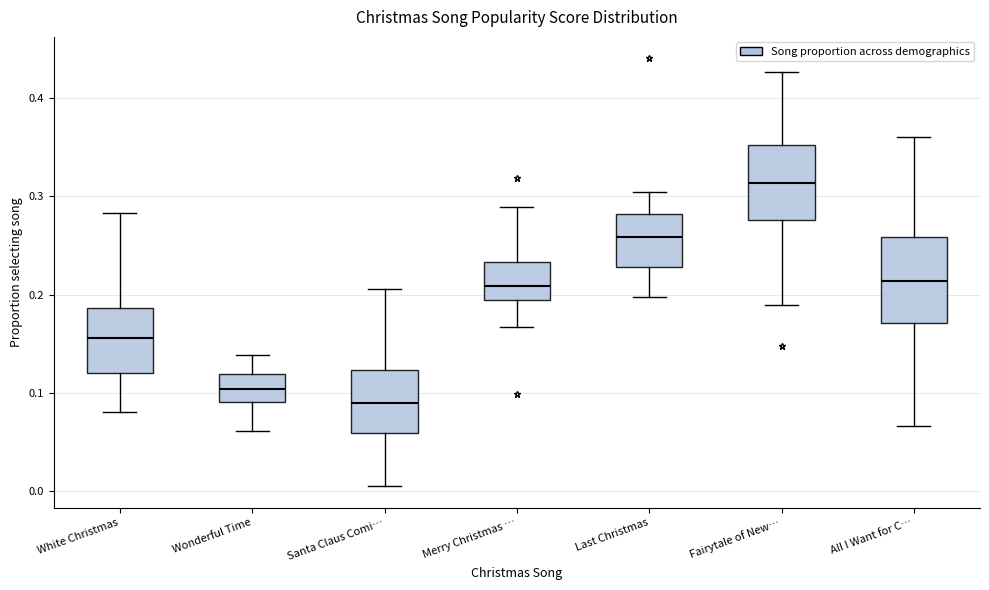

Where is the upper edge of the box for Santa Claus Comi… on the y-axis? The values are not printed on the chart, so give them approximately, as read against the axis.

0.12